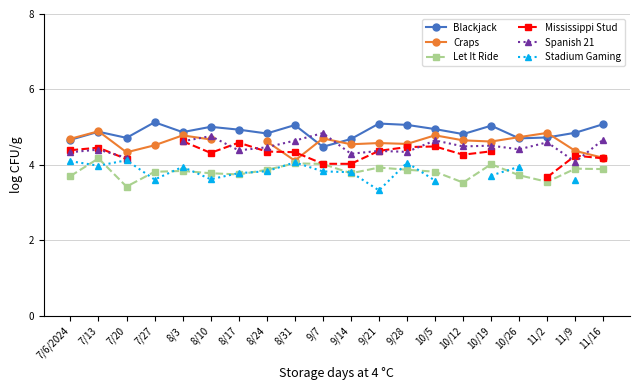

What is the total value across all series at 7/13?

26.8